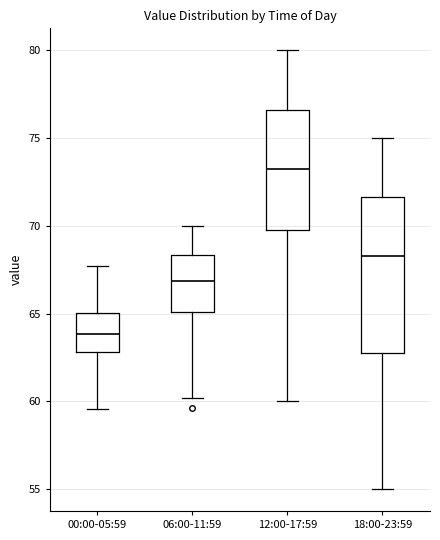

Which box has the highest median line?

12:00-17:59